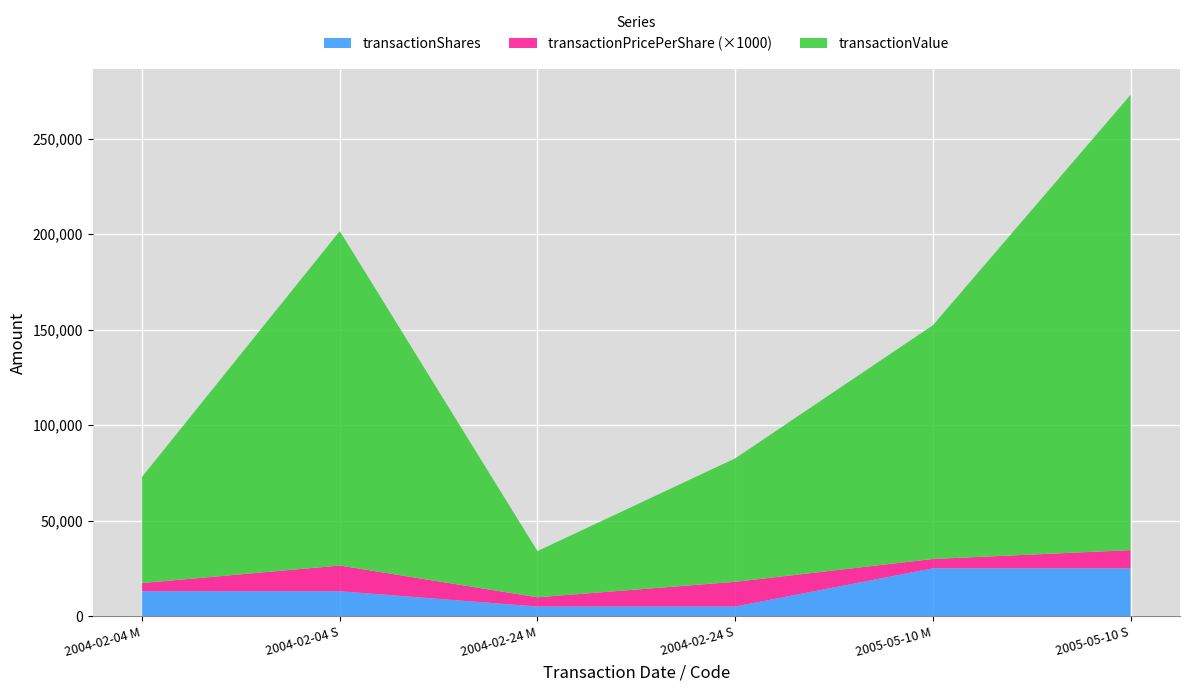

Reading left to right, extract all data points from this chart.

transactionShares: 2004-02-04 M=13000.0	2004-02-04 S=13000.0	2004-02-24 M=5000.0	2004-02-24 S=5000.0	2005-05-10 M=25000.0	2005-05-10 S=25000.0
transactionPricePerShare: 2004-02-04 M=4.3	2004-02-04 S=13.5	2004-02-24 M=4.8	2004-02-24 S=12.9	2005-05-10 M=4.9	2005-05-10 S=9.5
transactionValue: 2004-02-04 M=55640.0	2004-02-04 S=175143.0	2004-02-24 M=24200.0	2004-02-24 S=64650.0	2005-05-10 M=122400.0	2005-05-10 S=238450.0